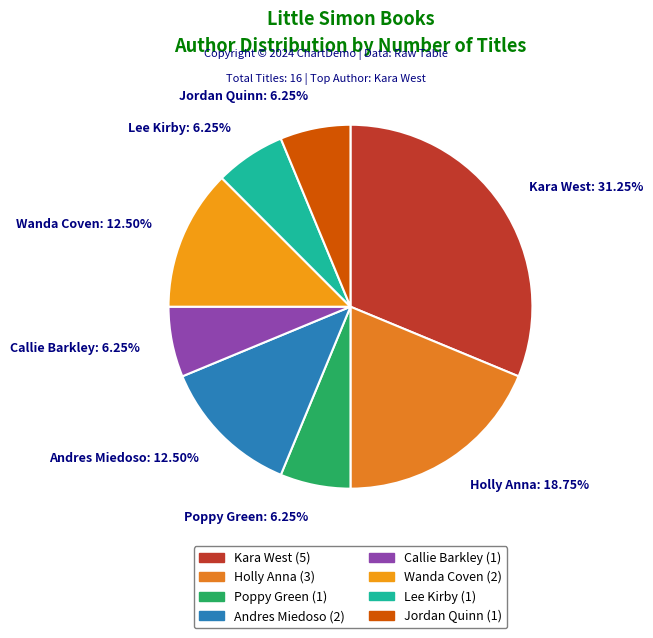

True or false: Lee Kirby accounts for 6% of the total.

True